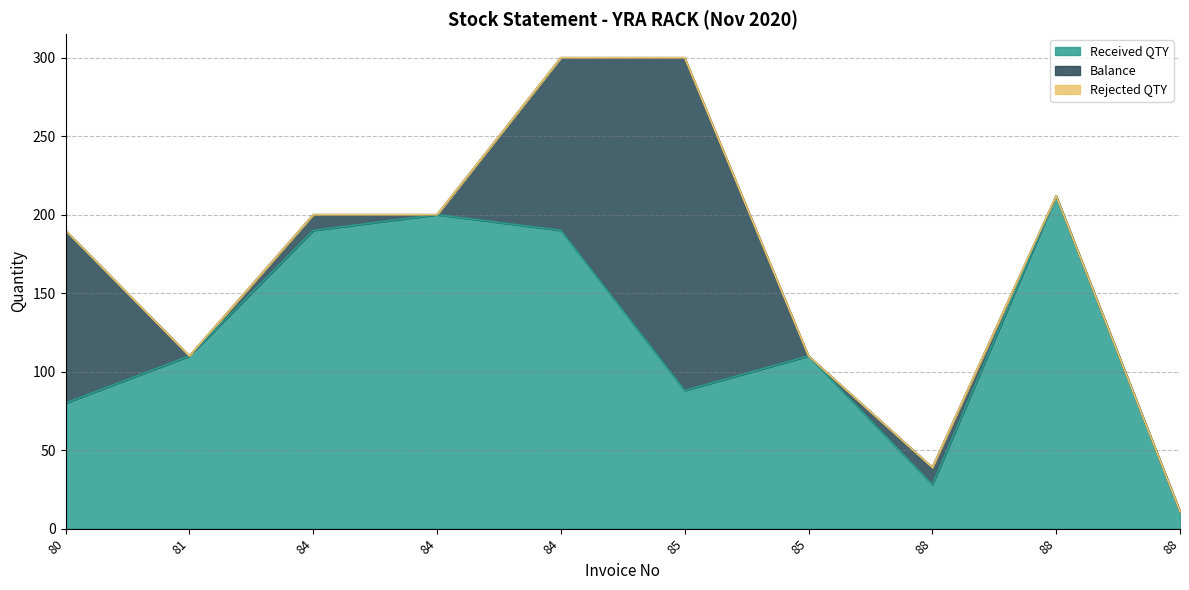

Reading left to right, extract all data points from this chart.

Received QTY: 80	110	190	200	190	88	110	28	212	11
Balance: 110	0	10	0	110	212	0	11	0	0
Rejected QTY: 0	0	0	0	0	0	0	0	0	0